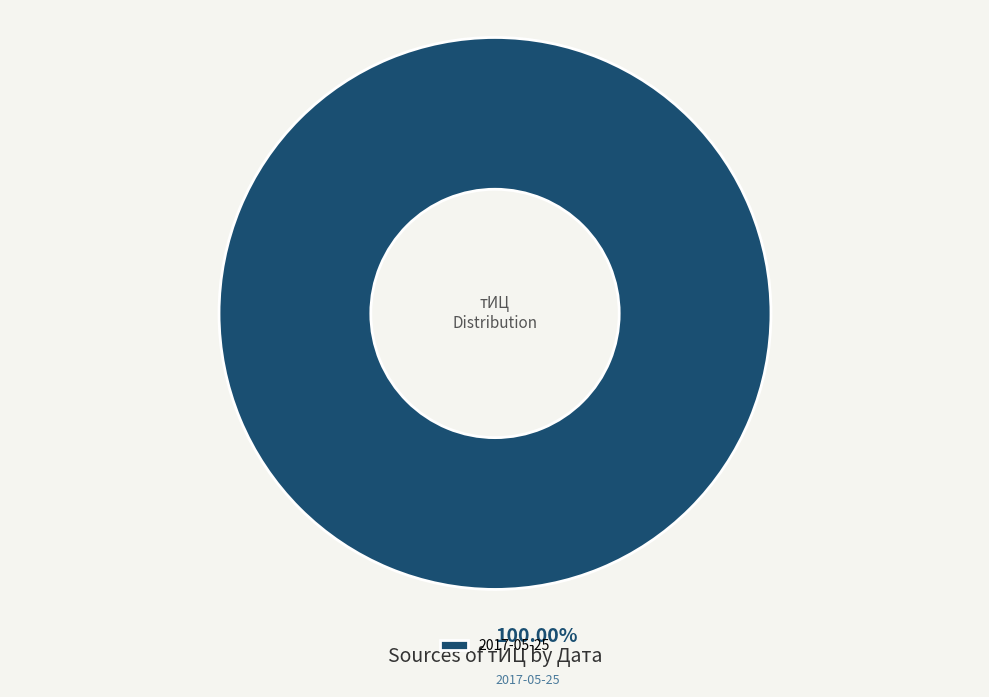

To the nearest percent, what percentage of the pie is 2017-05-25?

100%